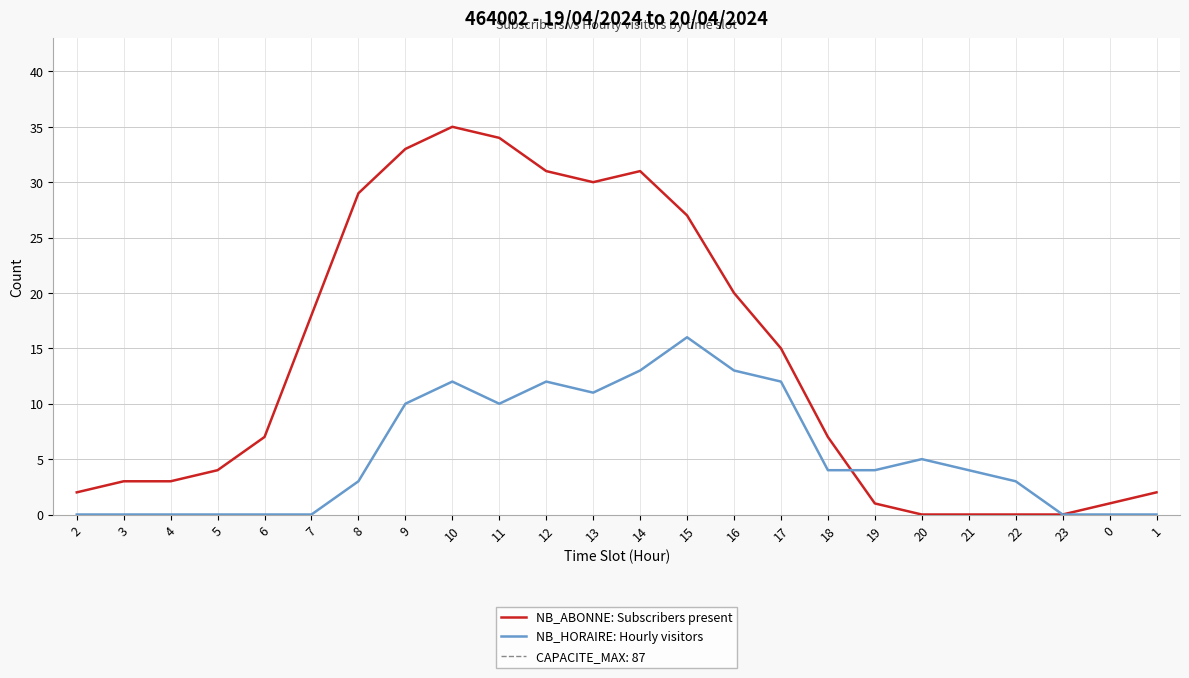

Reading left to right, transcribe all the data shown in this chart.

NB_ABONNE: Subscribers present: 2	3	3	4	7	18	29	33	35	34	31	30	31	27	20	15	7	1	0	0	0	0	1	2
NB_HORAIRE: Hourly visitors: 0	0	0	0	0	0	3	10	12	10	12	11	13	16	13	12	4	4	5	4	3	0	0	0